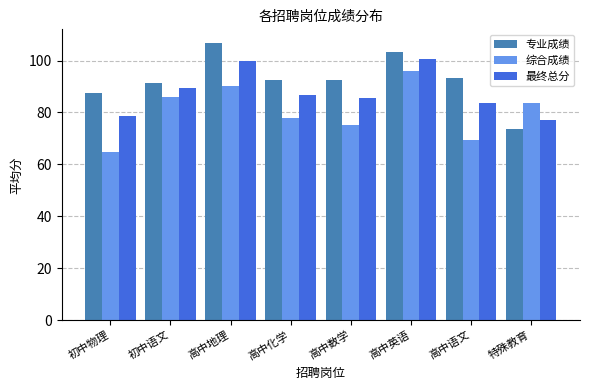

Where does the 专业成绩 series first go above 92?

高中地理